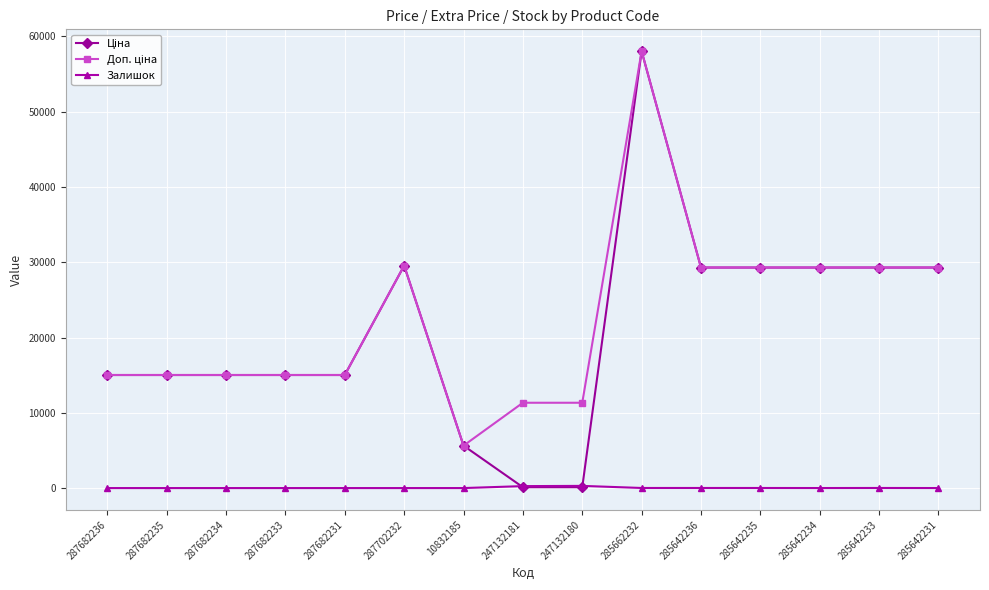

At which category is the sum across all series the highest?

285662232